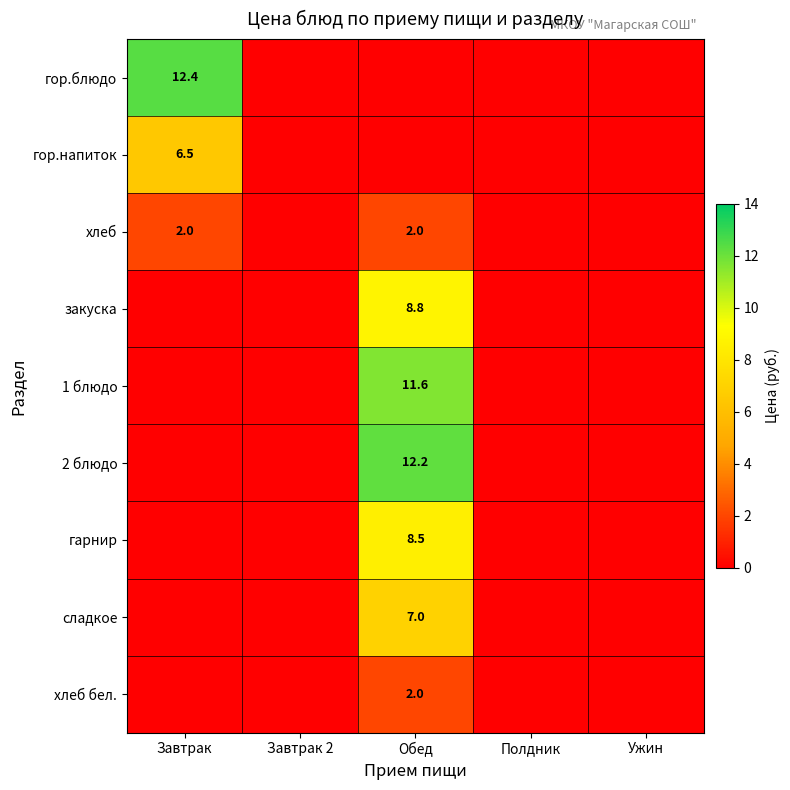

Is it true that гарнир equals 5.6 at Ужин?

False